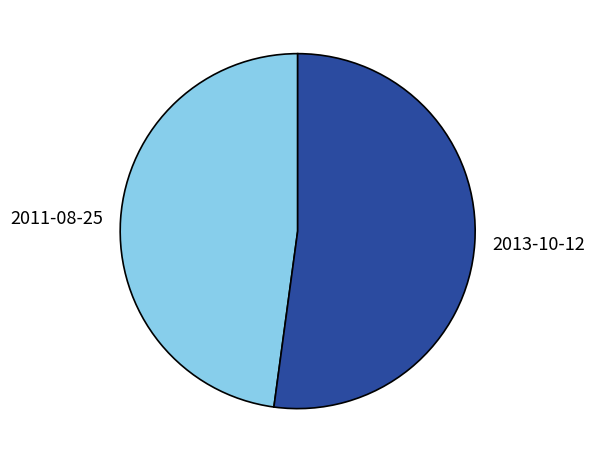

Does 2011-08-25 represent more than half of the total?

No